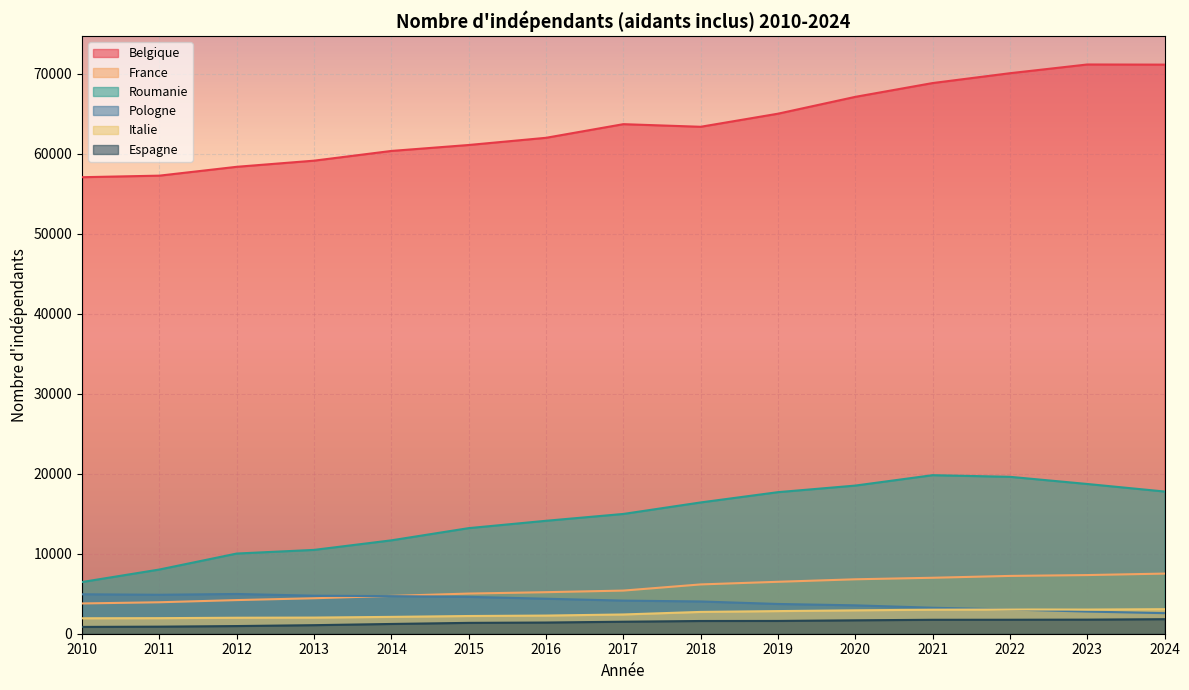

Reading right to left, transcribe all the data shown in this chart.

Belgique: 71135	71152	70061	68831	67106	65001	63366	63692	61988	61089	60345	59130	58363	57257	57063
France: 7516	7332	7225	6995	6804	6491	6162	5392	5192	5019	4727	4434	4205	3932	3784
Roumanie: 17774	18717	19613	19817	18517	17695	16410	14971	14117	13199	11673	10478	10023	8026	6465
Pologne: 2569	2768	3029	3248	3548	3720	4030	4139	4375	4610	4697	4754	4968	4869	4930
Italie: 3068	3019	3030	3005	2924	2829	2725	2407	2269	2214	2105	2018	1997	1946	1931
Espagne: 1818	1762	1748	1742	1677	1598	1591	1500	1399	1357	1220	1069	958	884	851